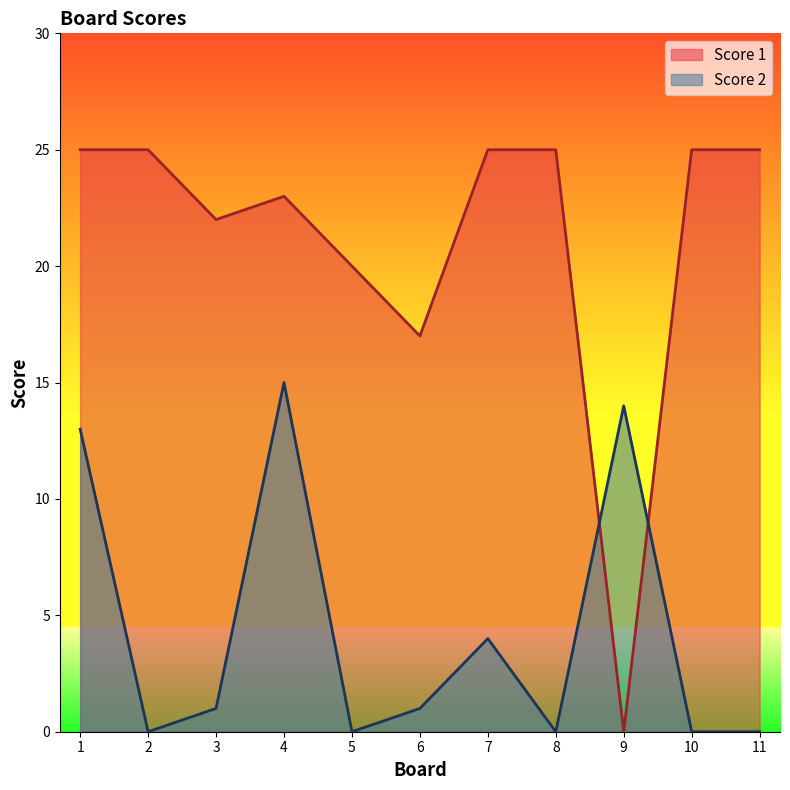

Which series has the largest total across all categories?

Score 1